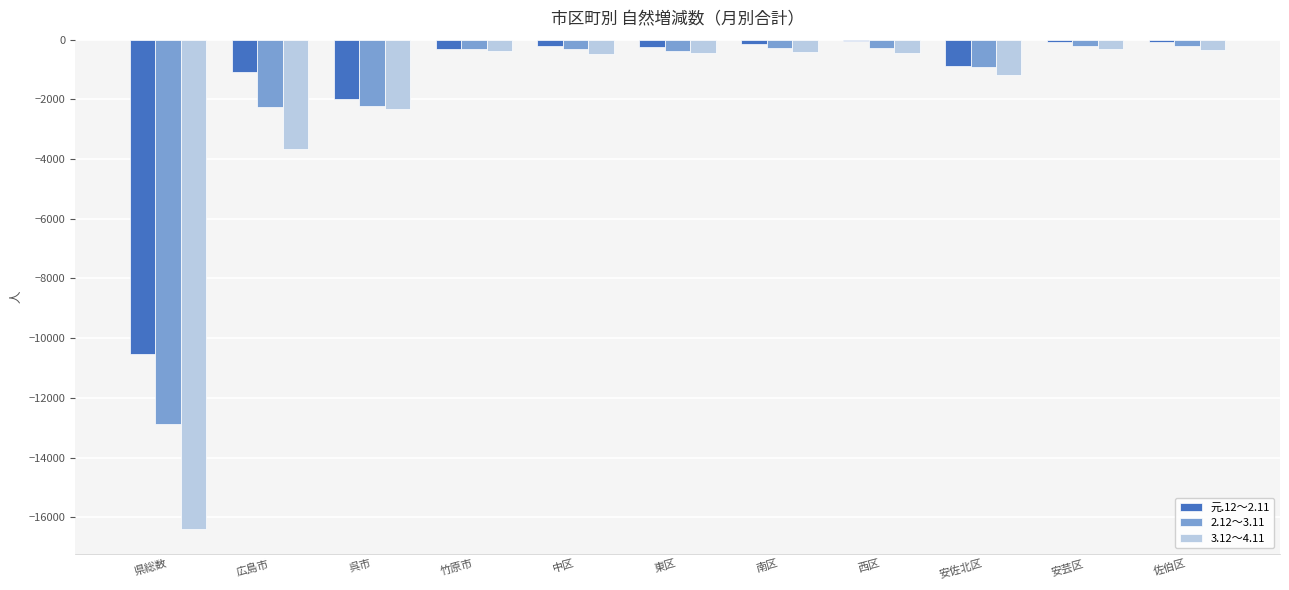

What is the sum of all 元.12～2.11 values?

-15571